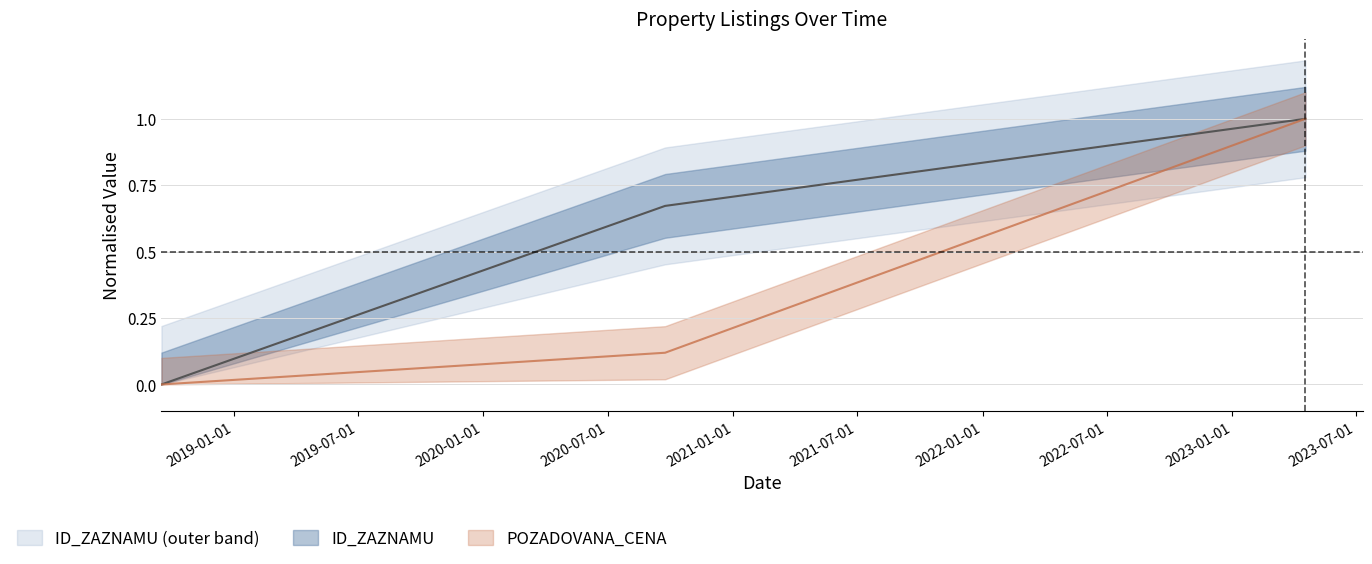

The value of ID_ZAZNAMU at 2023-04-18 is 1.0. True or false?

True